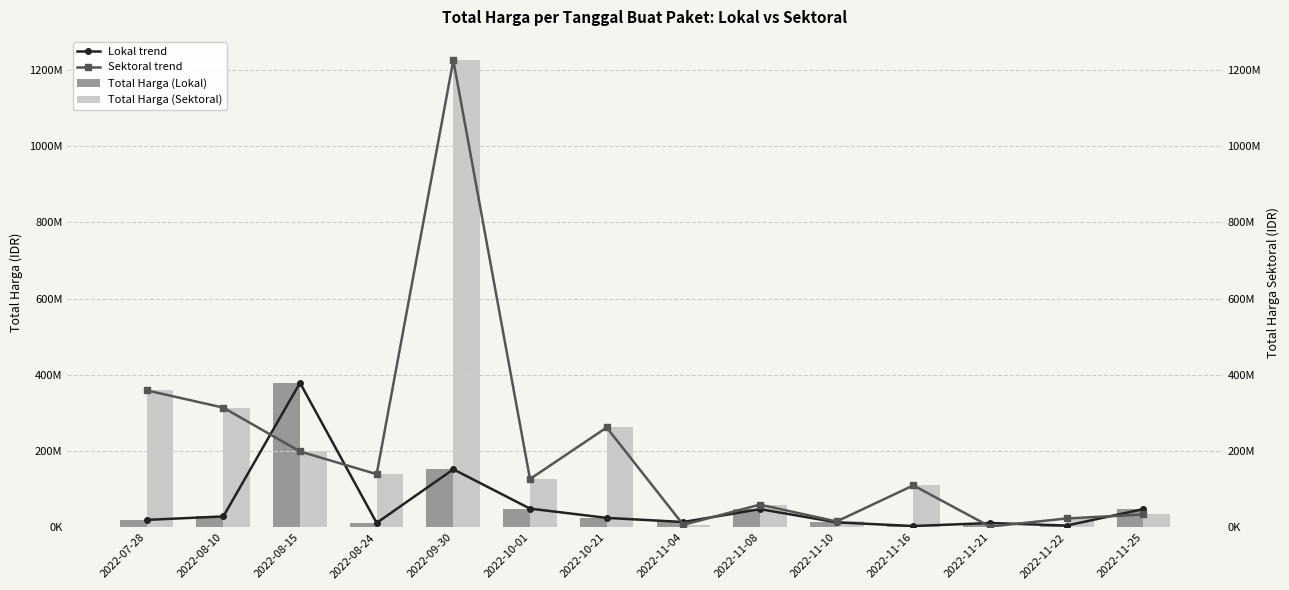

The value of Sektoral trend at 2022-08-15 is 199200000. True or false?

True